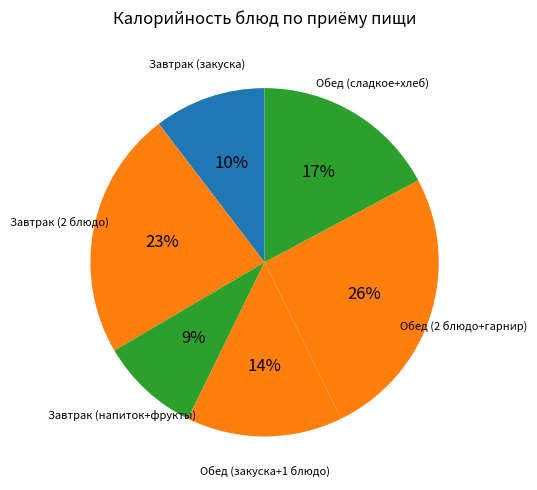

How many slices are in this pie chart?

6